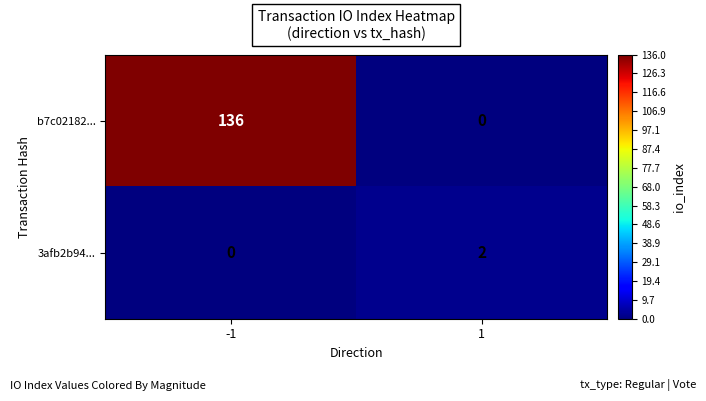

Reading left to right, transcribe all the data shown in this chart.

b7c02182...: -1=136	1=0
3afb2b94...: -1=0	1=2